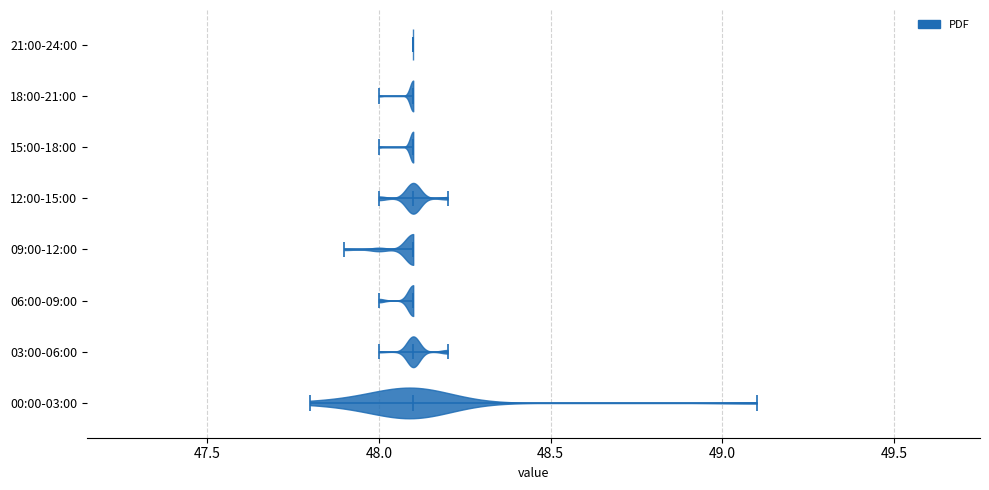

Reading bottom to top, read every violin against the x-axis: where its median line is, and the lowest and highest points it reaches. The values are not printed on the chart, so give them approximately, as read against the axis.

00:00-03:00: median line 48.1, lowest point 47.8, highest point 49.1
03:00-06:00: median line 48.1, lowest point 48.0, highest point 48.2
06:00-09:00: median line 48.1, lowest point 48.0, highest point 48.1
09:00-12:00: median line 48.1, lowest point 47.9, highest point 48.1
12:00-15:00: median line 48.1, lowest point 48.0, highest point 48.2
15:00-18:00: median line 48.1, lowest point 48.0, highest point 48.1
18:00-21:00: median line 48.1, lowest point 48.0, highest point 48.1
21:00-24:00: median line 48.1, lowest point 48.1, highest point 48.1